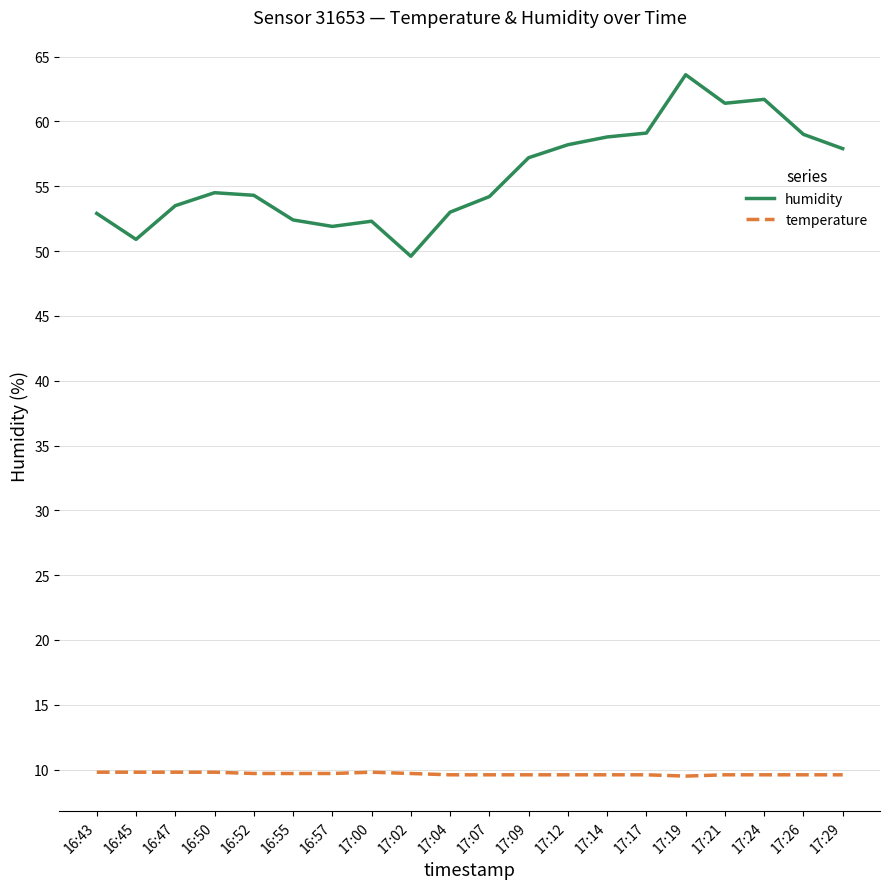

What is the difference between the maximum and minimum values in the humidity series?

14.0